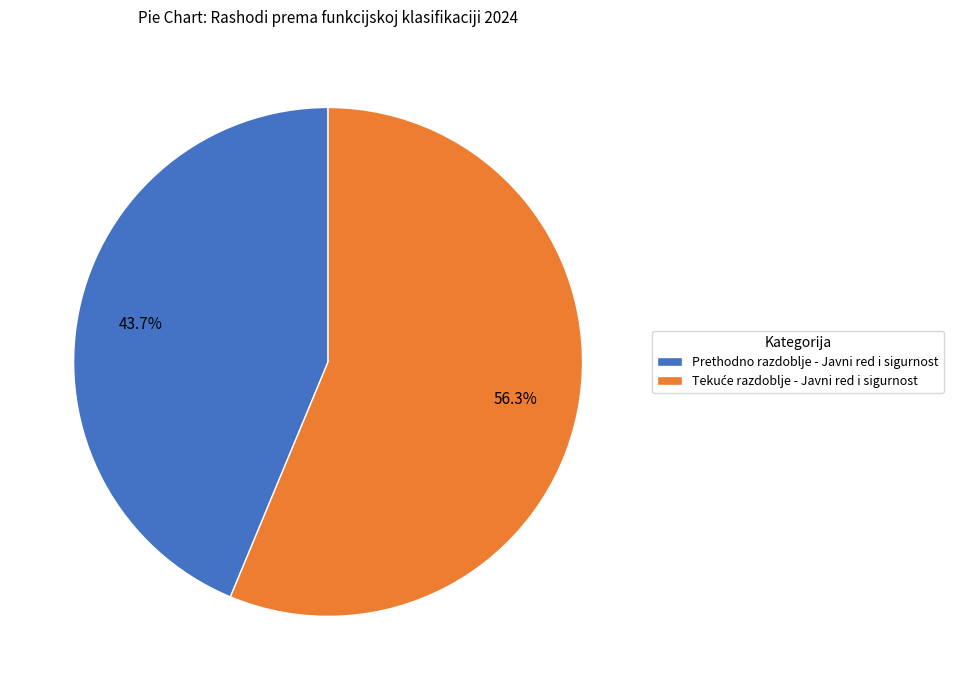

What is the smallest slice in the pie chart?

Prethodno razdoblje - Javni red i sigurnost